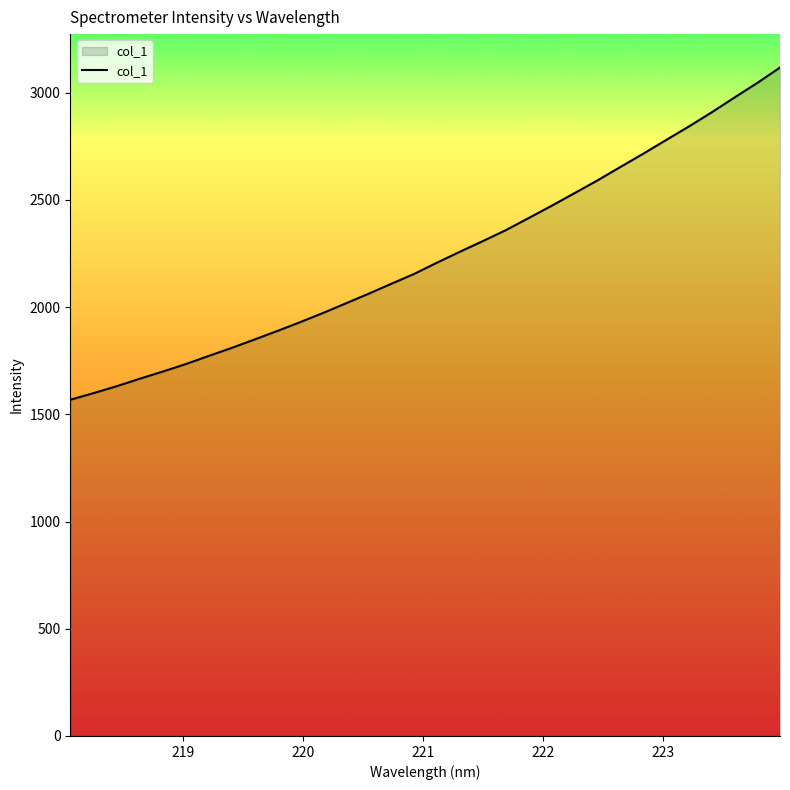

What is the average value?

2238.3